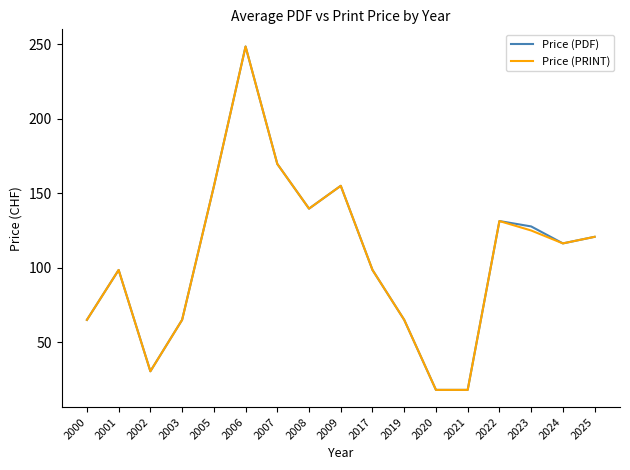

What is the maximum value for Price (PDF)?

248.5